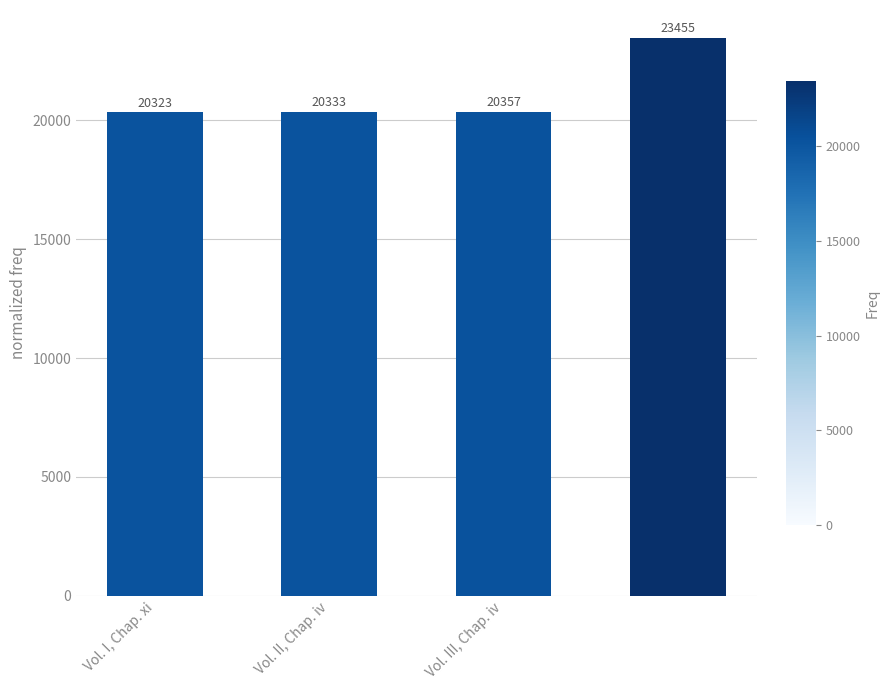

What is the average value?

21117